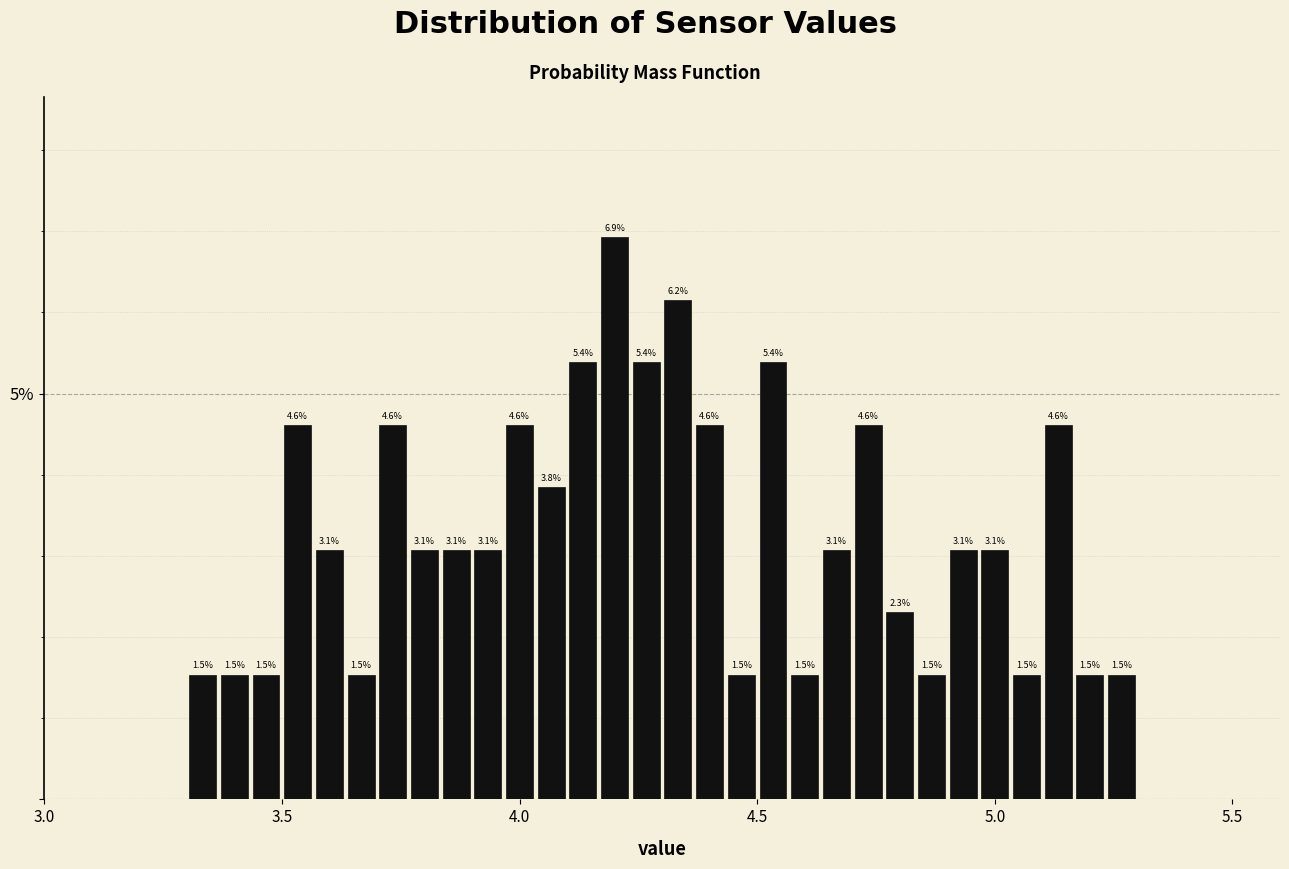

Around what value on the x-axis is the tallest bar? Give the approximate position of its centre, as read against the axis.

4.20